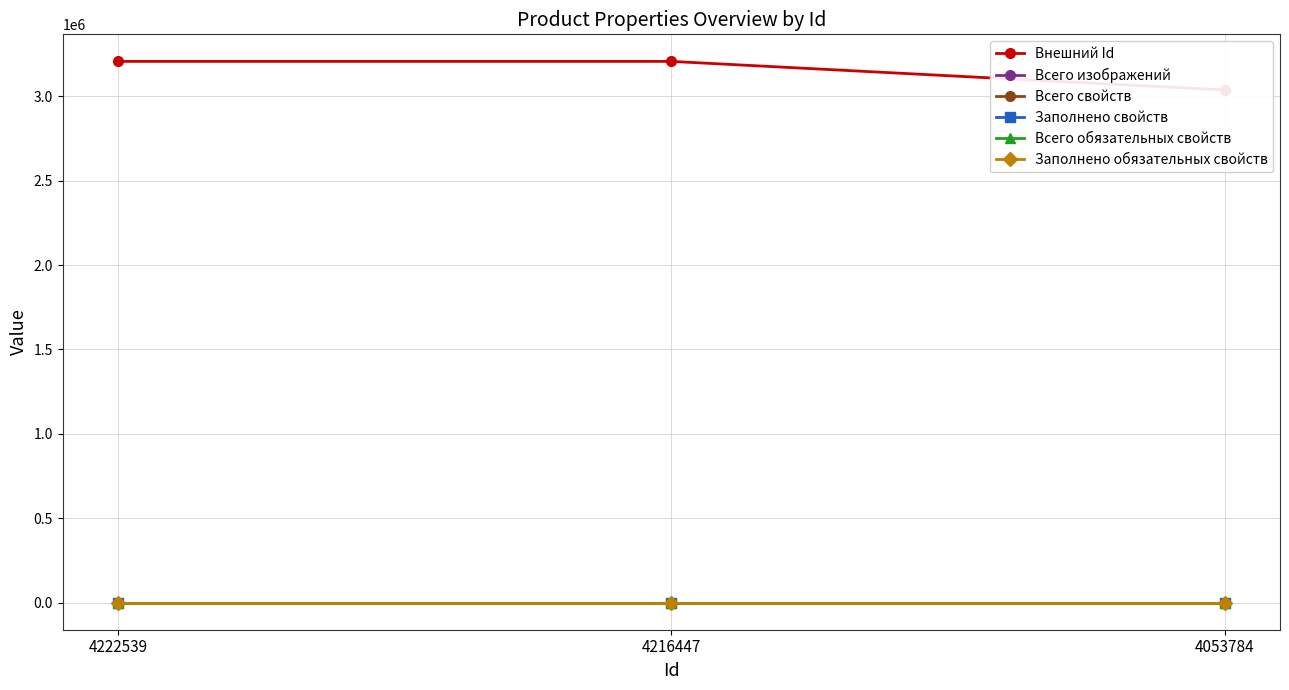

Which has a higher value, 4222539 or 4216447?

4216447